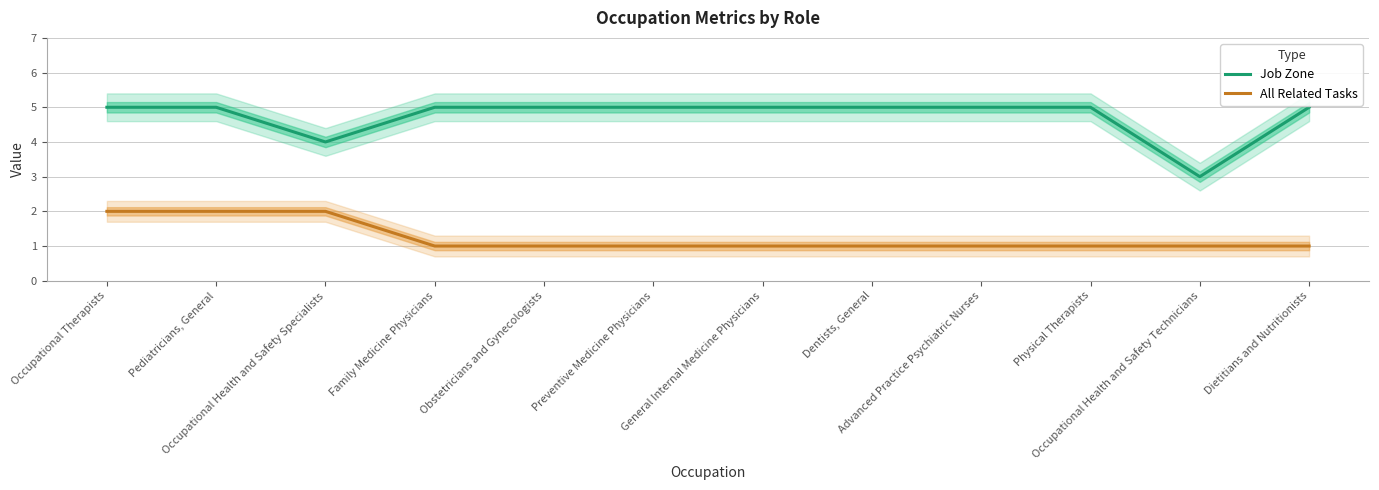

At Dietitians and Nutritionists, list the series in order from largest to smallest.

Job Zone, All Related Tasks